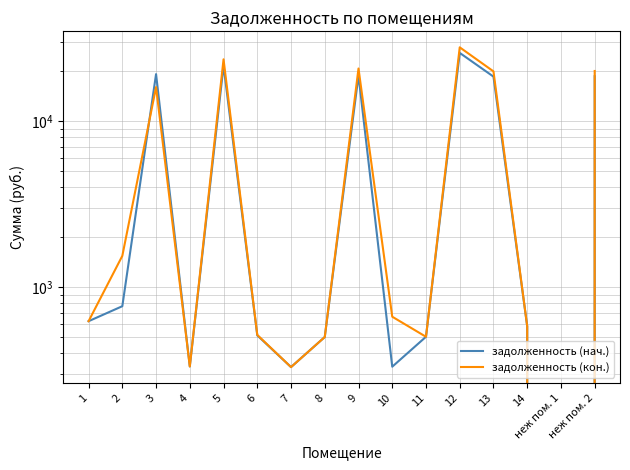

Which category has the highest value in the задолженность (кон.) series?

12